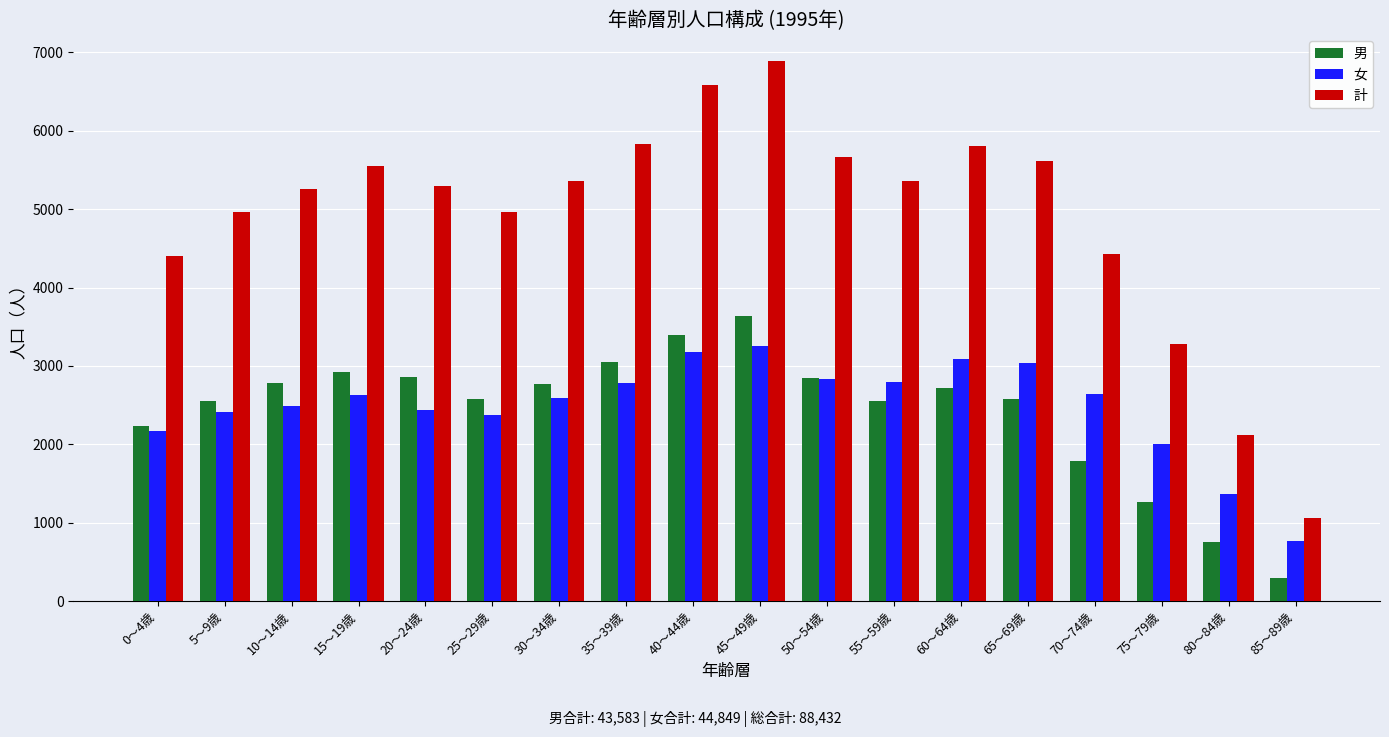

How many data points in 女 are less than 2629?

9